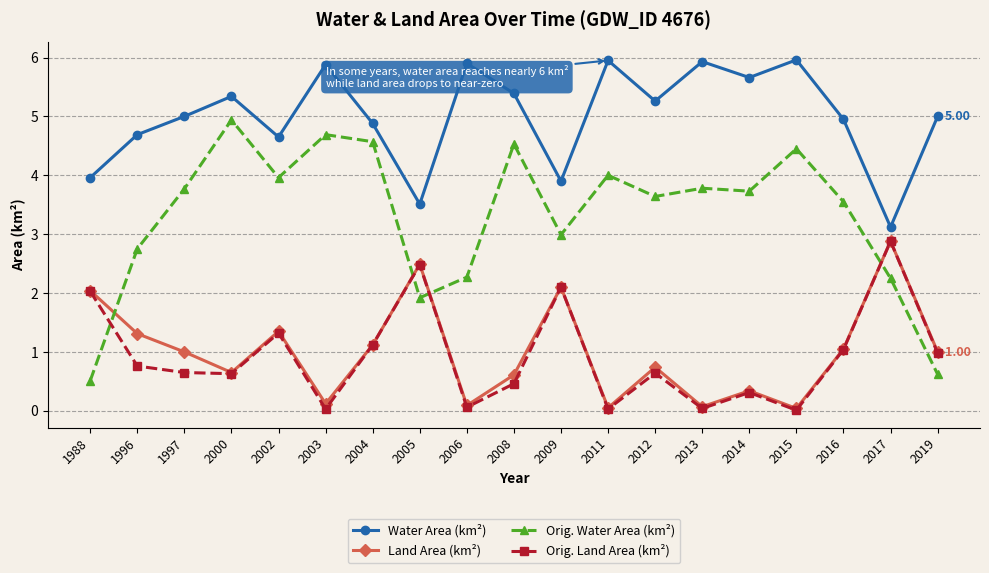

What are all the series names shown in the legend?

Water Area (km²), Land Area (km²), Orig. Water Area (km²), Orig. Land Area (km²)